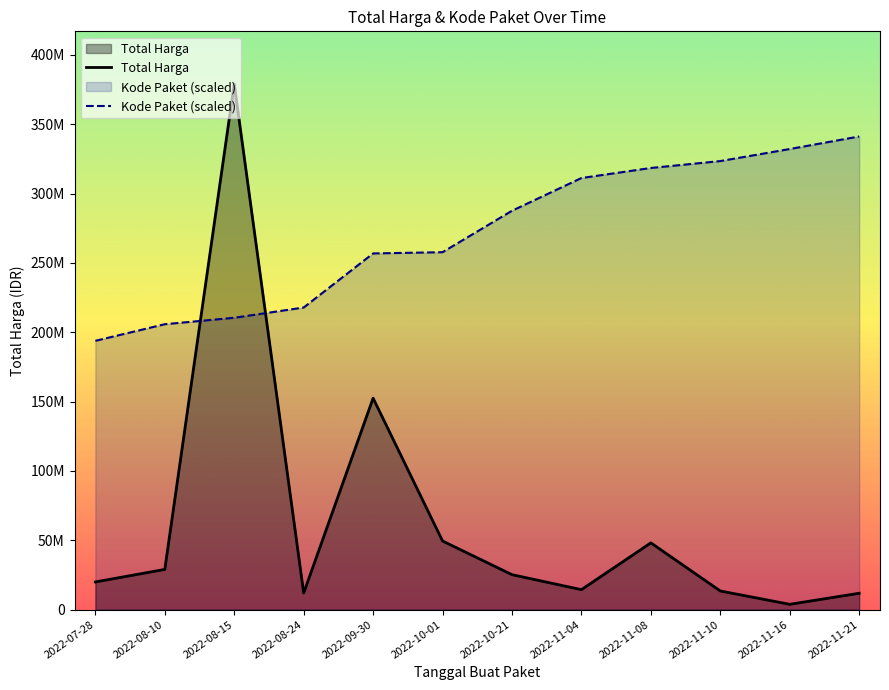

What is the label of the 12th point from the right?

2022-07-28